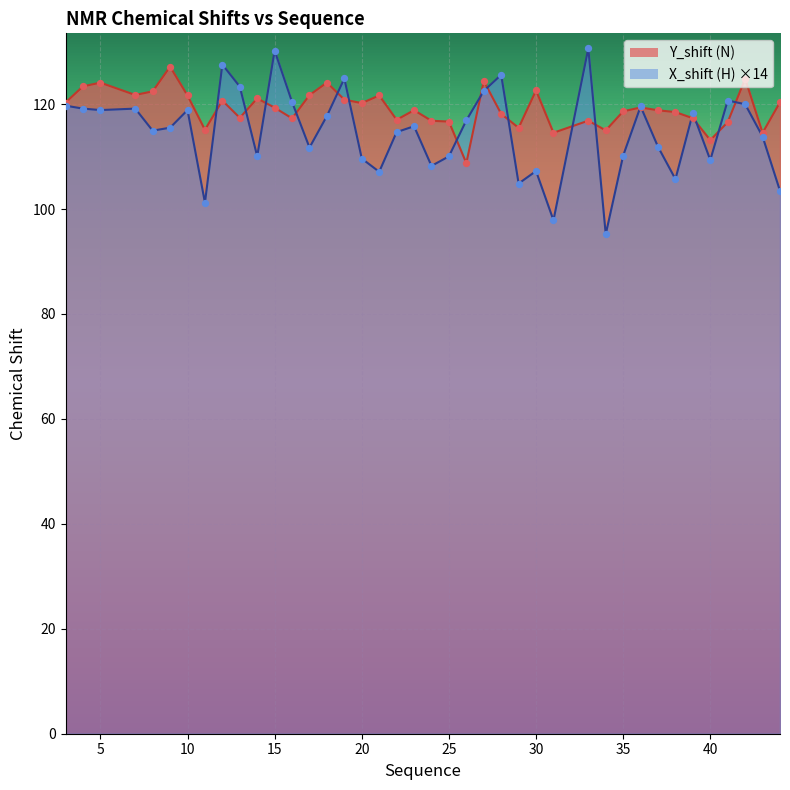

What is the total value across all series at 34?

210.2